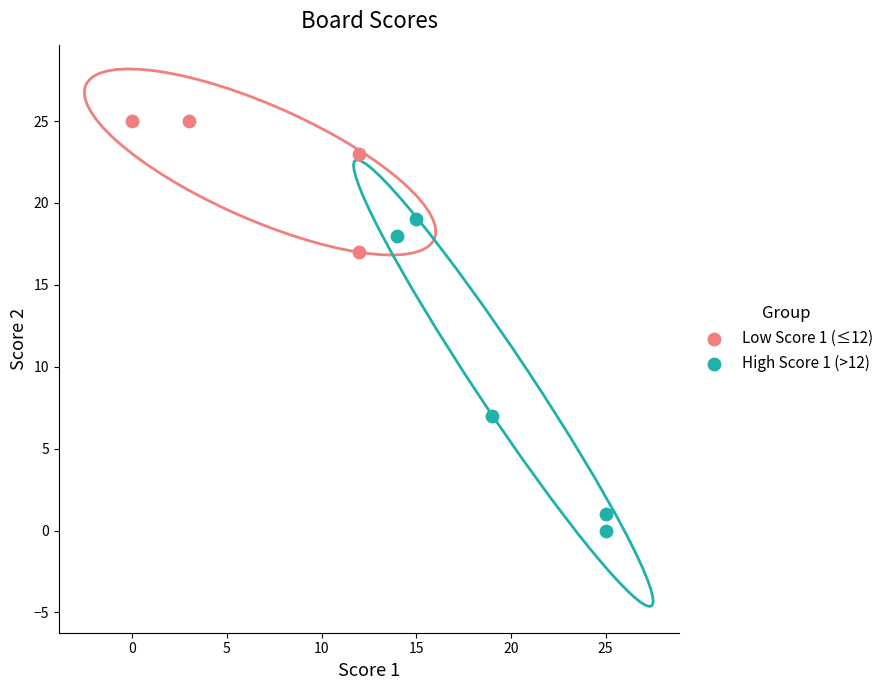

Which series contains the highest Y value?

Low Score 1 (≤12)